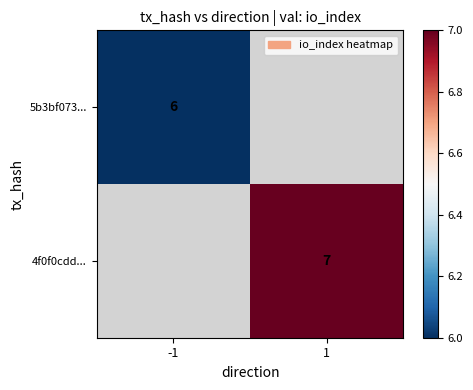

The 4f0f0cdd... series shows 7 at 1. True or false?

True